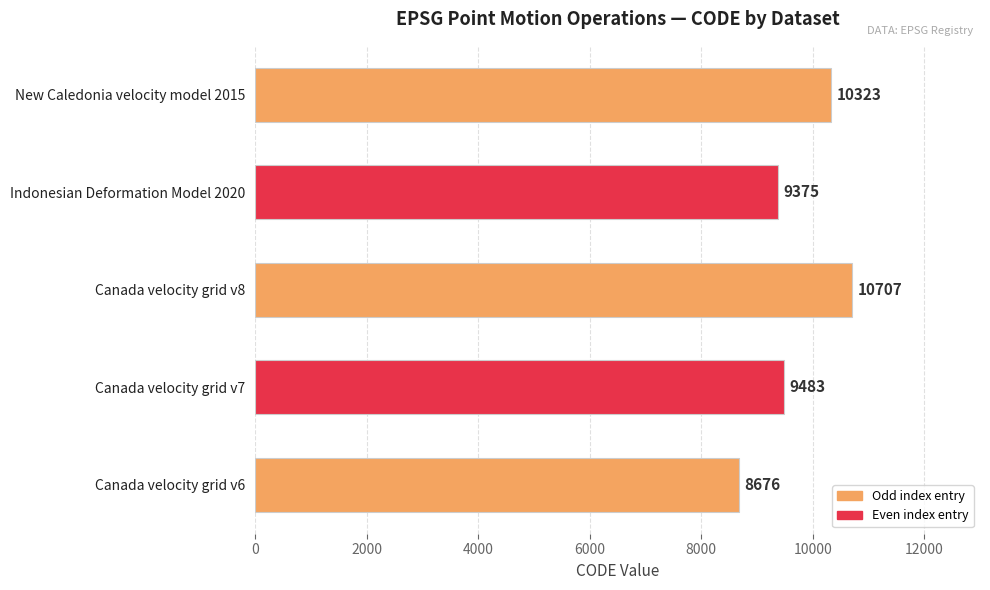

Count the number of data series in this chart.

1